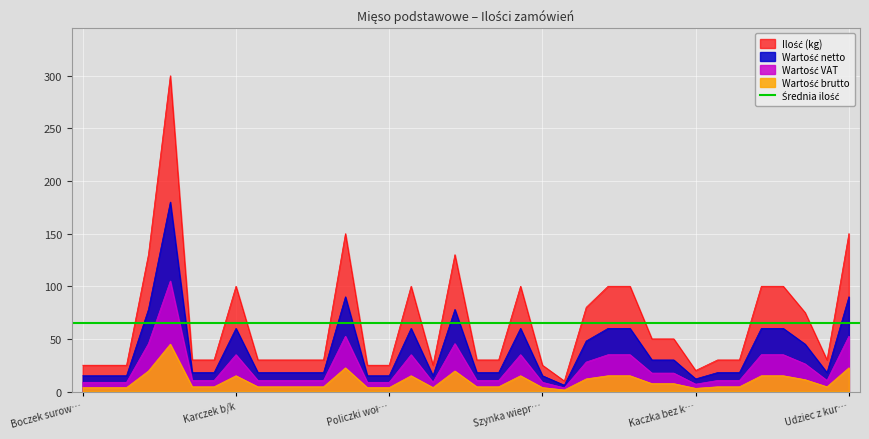

Between Łopatka wieprz b/k b/s and Filet z indyka, which is larger?

Łopatka wieprz b/k b/s